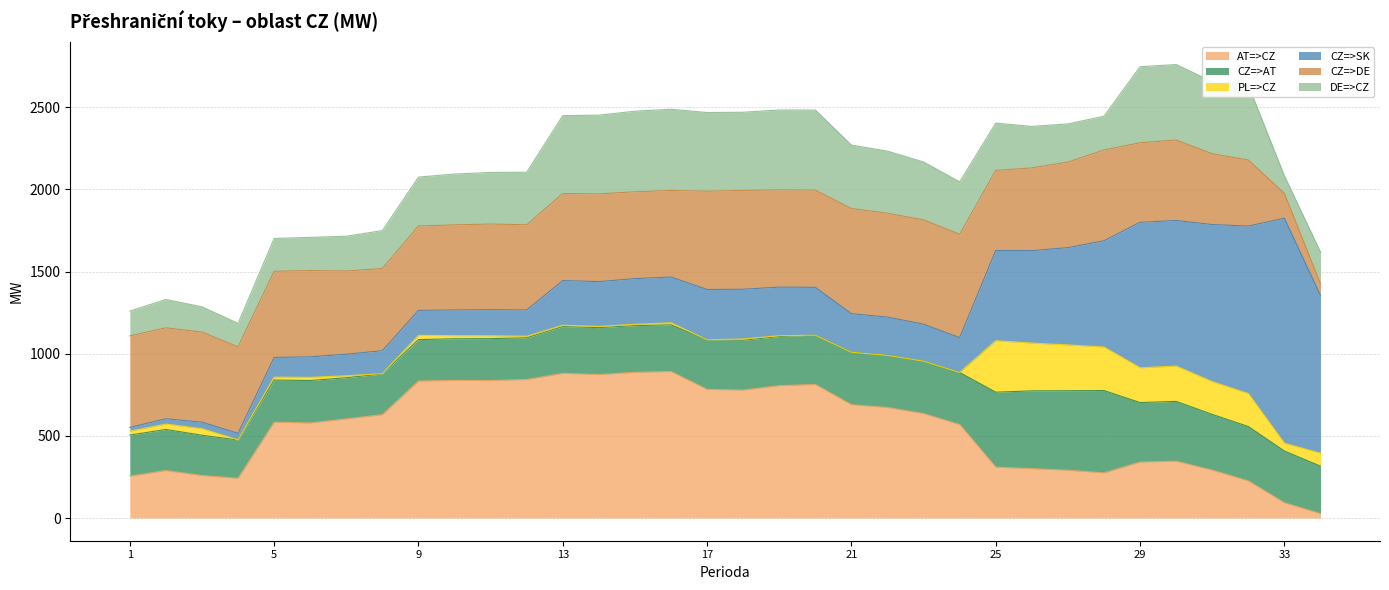

Read the PL=>CZ value at 31.

199.3